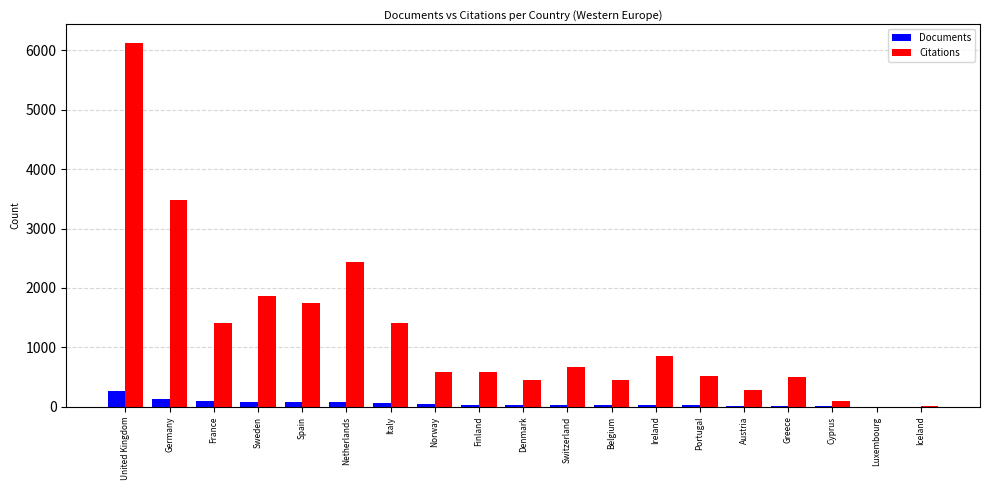

How many groups of bars are there?

19